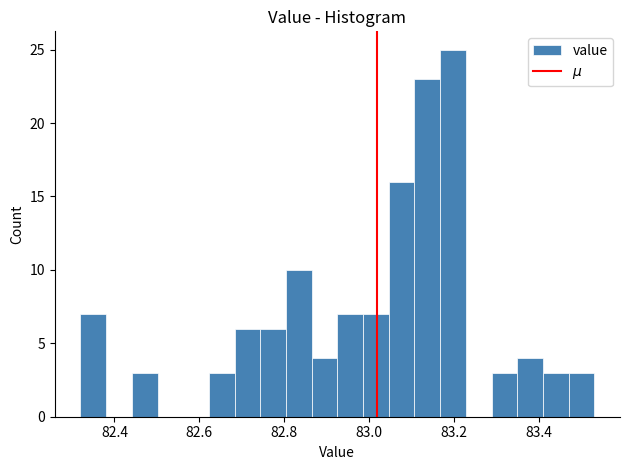

Around what value on the x-axis is the tallest bar? Give the approximate position of its centre, as read against the axis.

83.20